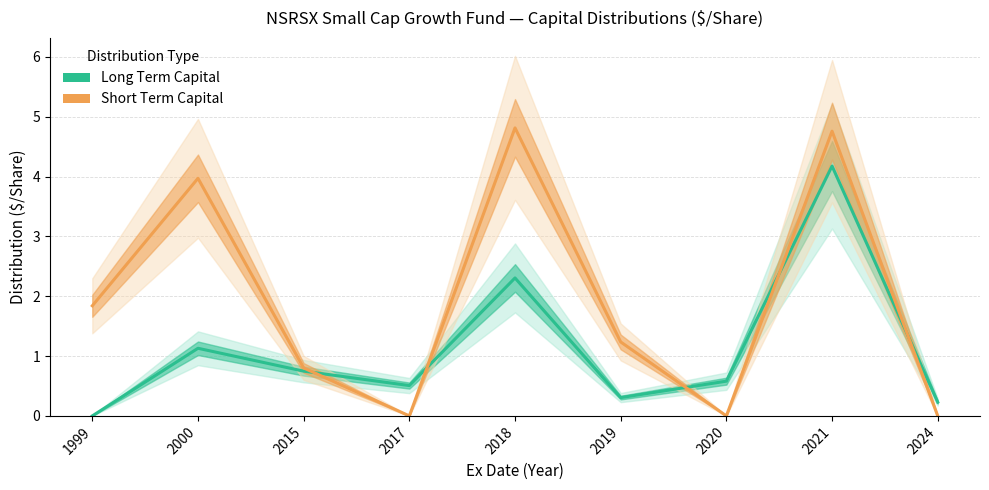

True or false: Short Term Capital has more than 2 interior local peaks.

True